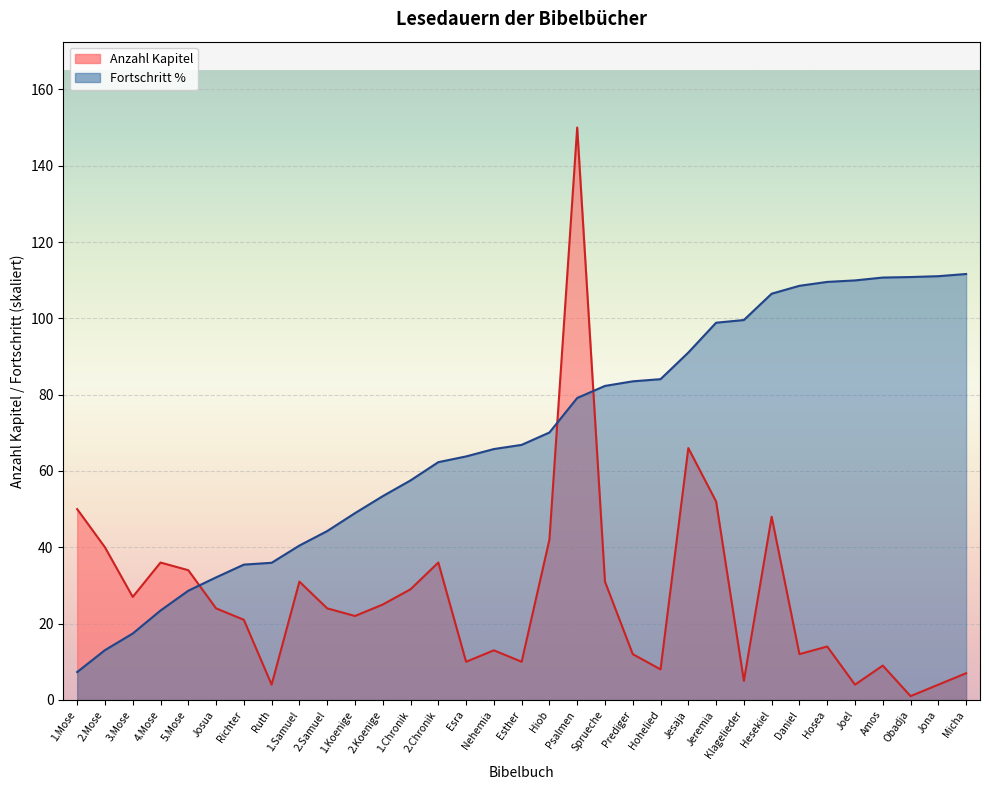

What are all the series names shown in the legend?

Anzahl Kapitel, Fortschritt %